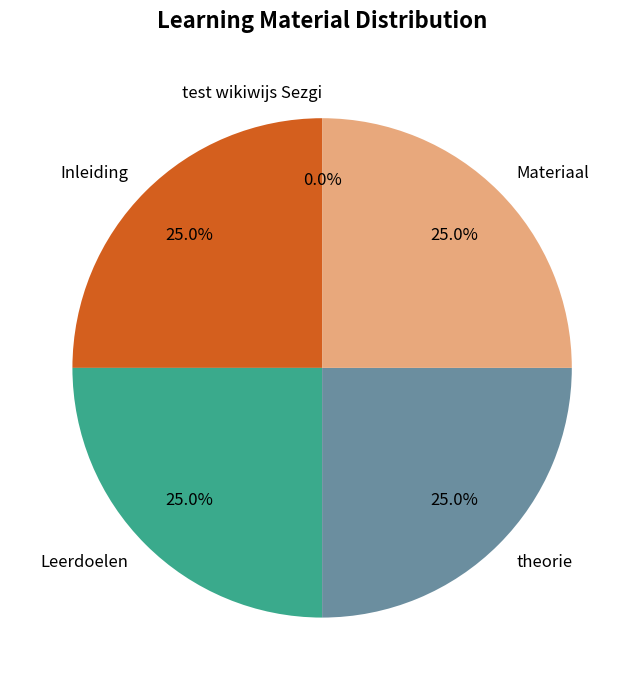

Is there any slice that represents more than half of the pie?

No